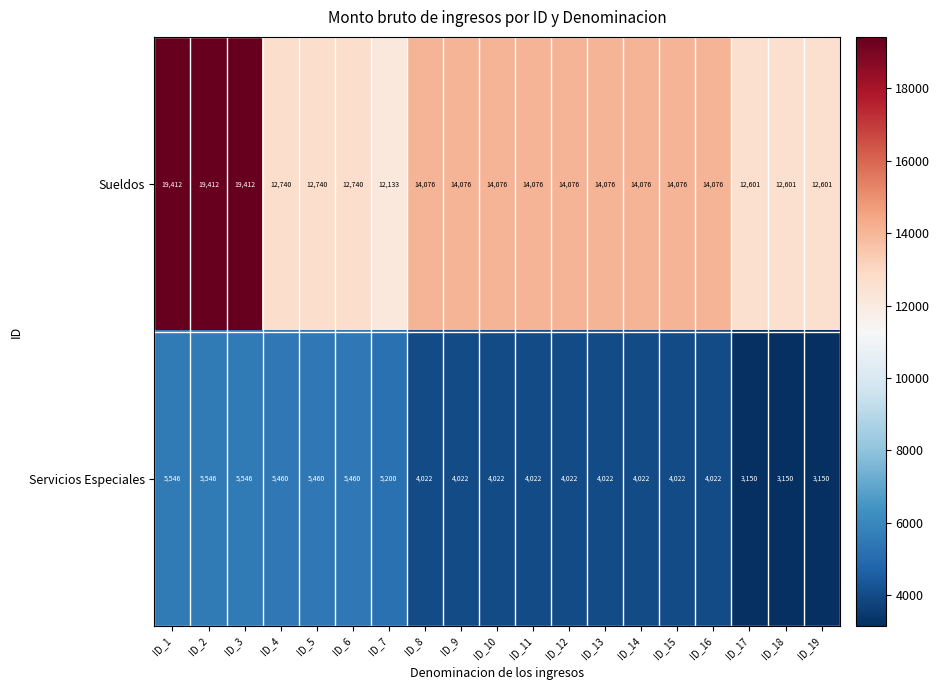

At ID_13, list the series in order from largest to smallest.

Sueldos, Servicios Especiales